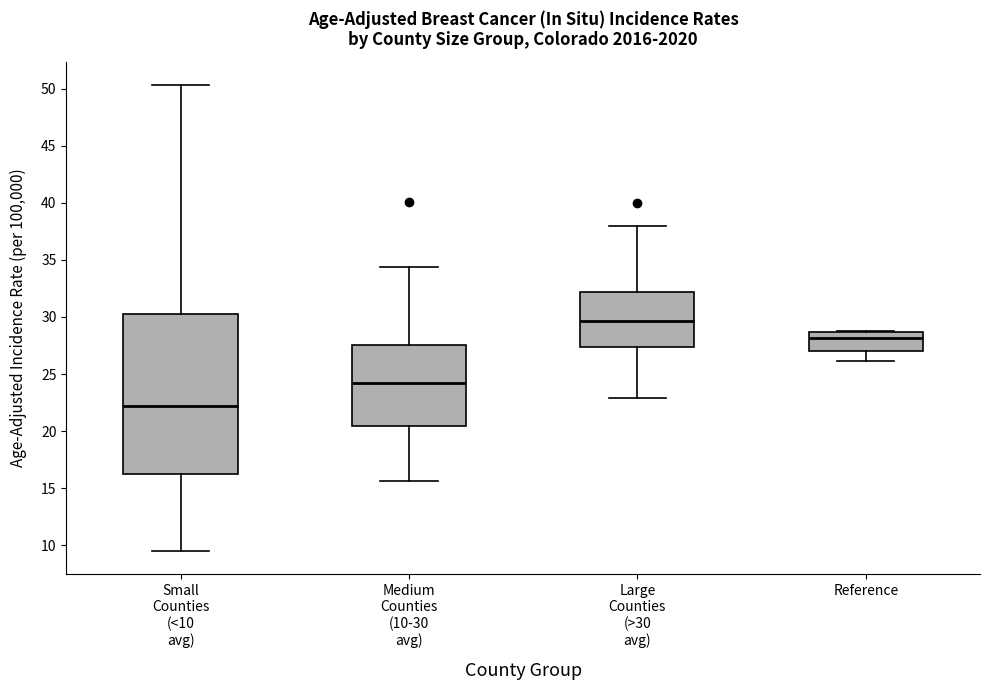

Which box has the lowest median line?

Small Counties (<10 avg)